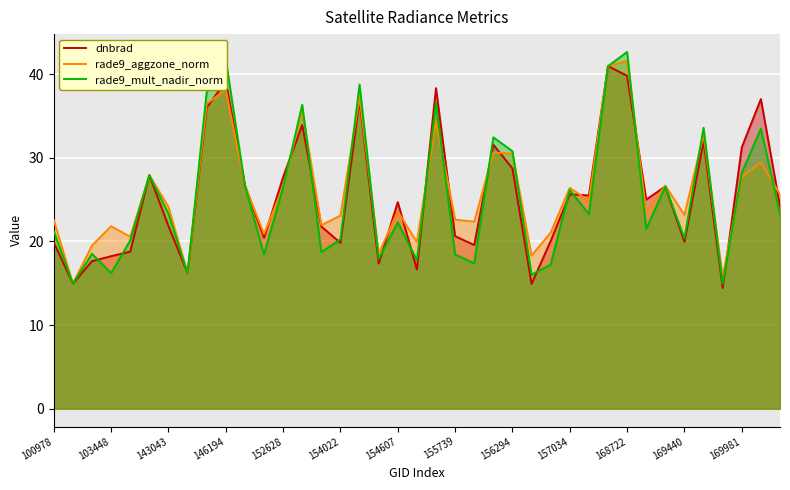

What is the value of the dnbrad point at the 23rd from the left?

19.6